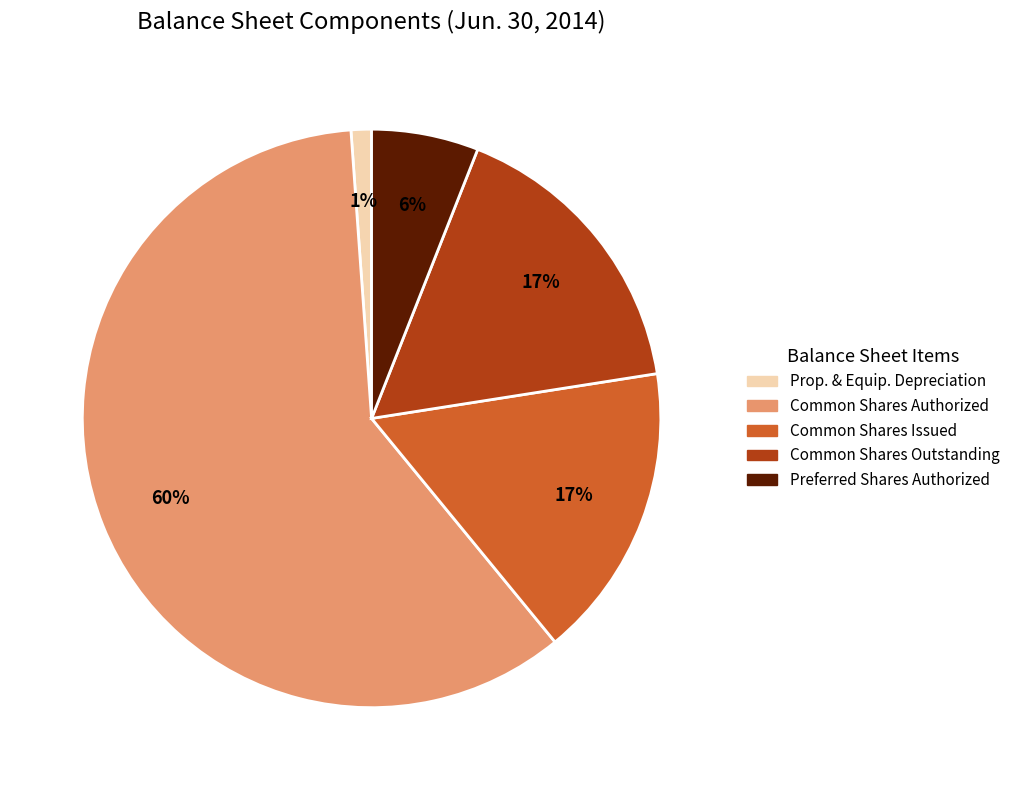

Does any single category account for the majority?

Yes